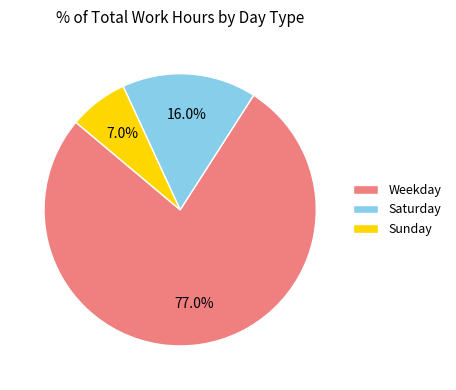

Combined, what portion of the pie is Saturday and Sunday?

23.0%